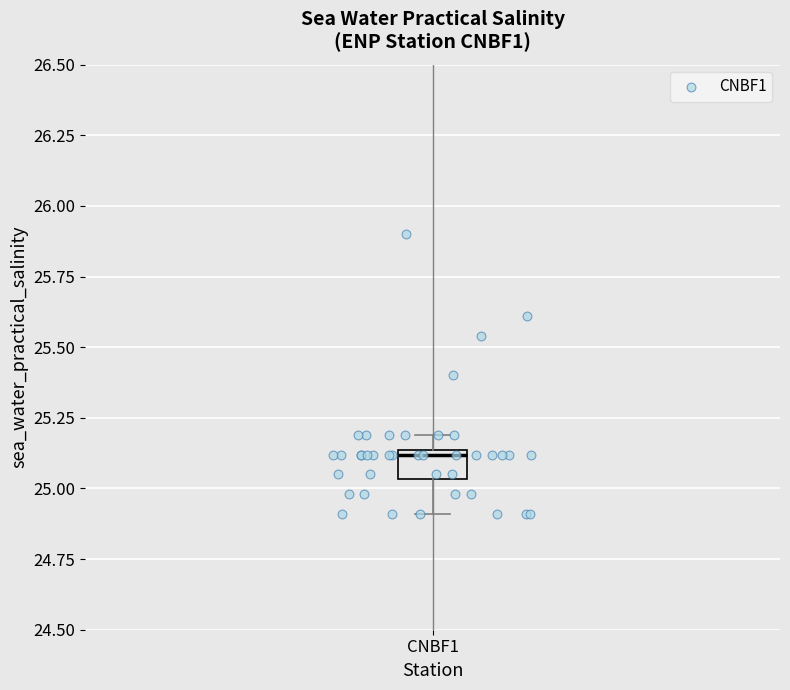

Read this box plot against the y-axis: the position of the median line, the range covered by the box, and the ends of both whiskers. The values are not printed on the chart, so give them approximately, as read against the axis.

median 25.10, box 25.05 to 25.15, whiskers 24.90 to 25.20